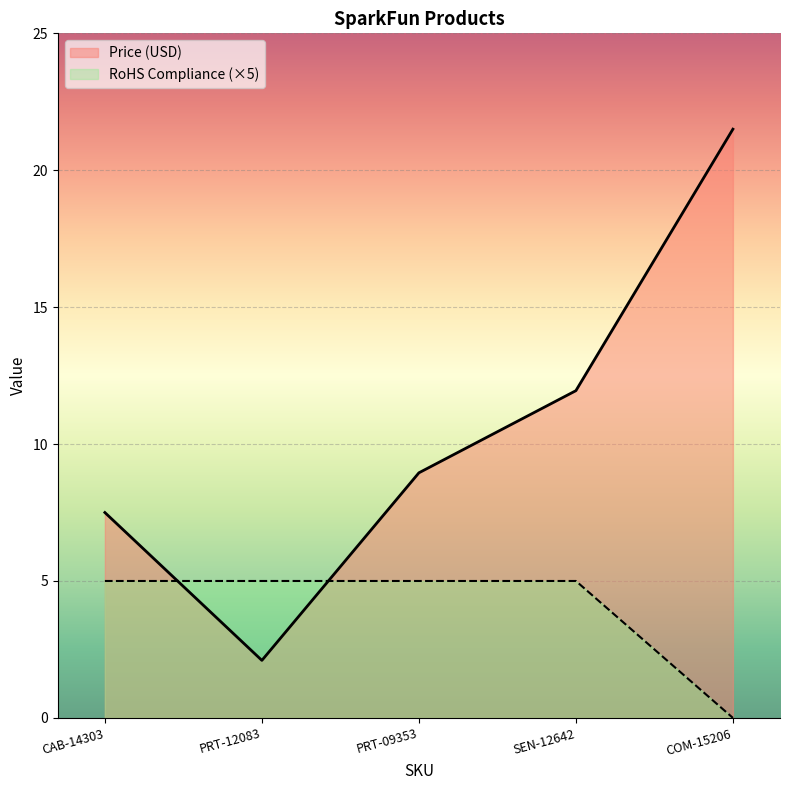

How many intersections are there between Price (USD) and RoHS Compliance?

2